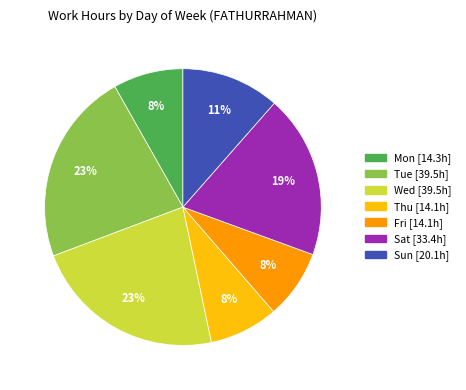

To the nearest percent, what portion does Thu represent?

8%